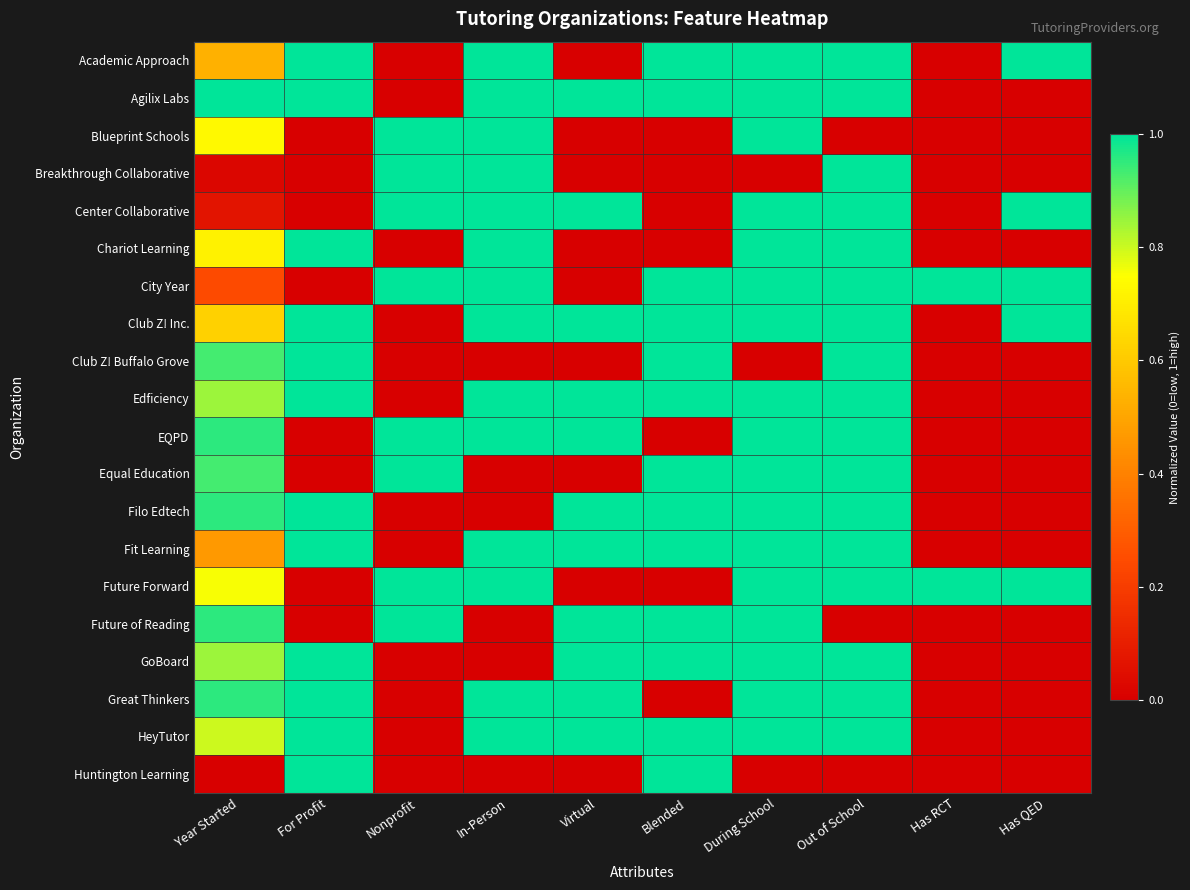

At which category is the sum across all series the highest?

During School